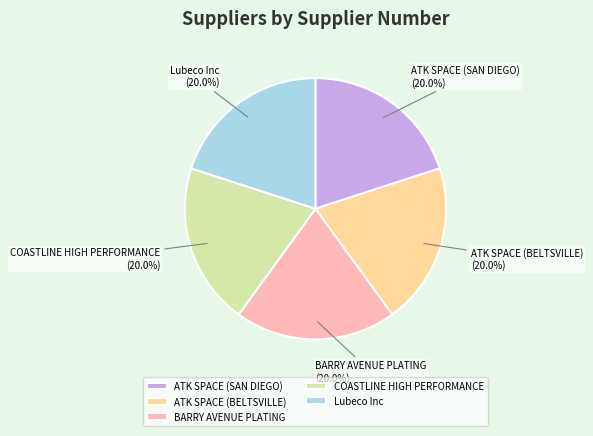

To the nearest percent, what is the combined percentage of Lubeco Inc and COASTLINE HIGH PERFORMANCE?

40%